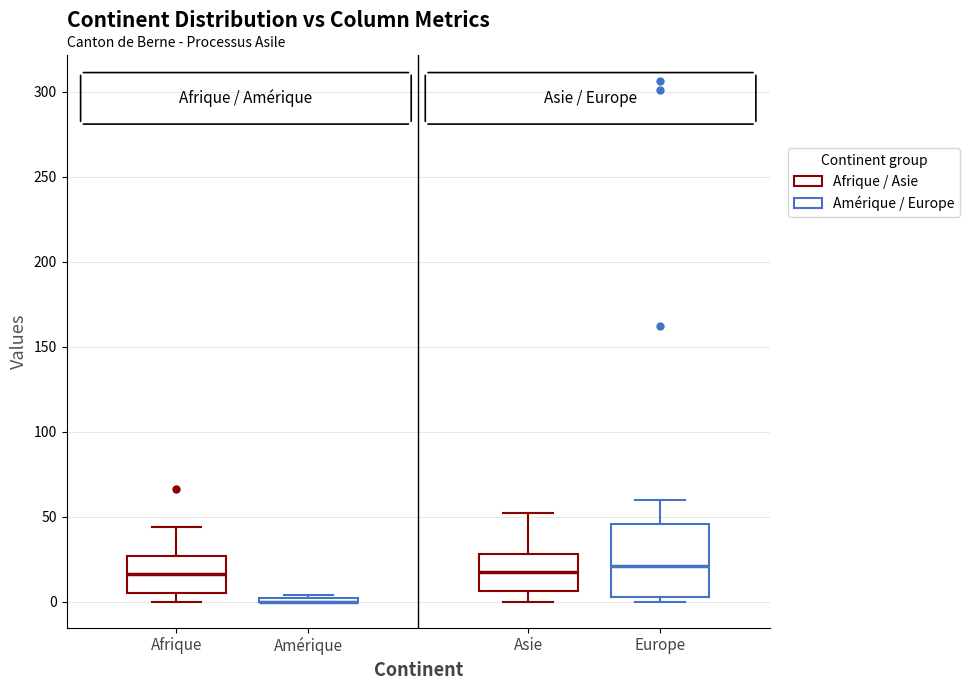

Reading left to right, transcribe this box plot: for each box, give where its median line is, the range the box spans, and where its two whiskers end, as read against the y-axis. The values are not printed on the chart, so give them approximately, as read against the axis.

Afrique: median 15, box 5 to 25, whiskers 0 to 45
Amérique: box collapsed to a line at 0, whiskers 0 to 5
Asie: median 20, box 5 to 30, whiskers 0 to 50
Europe: median 20, box 5 to 45, whiskers 0 to 60